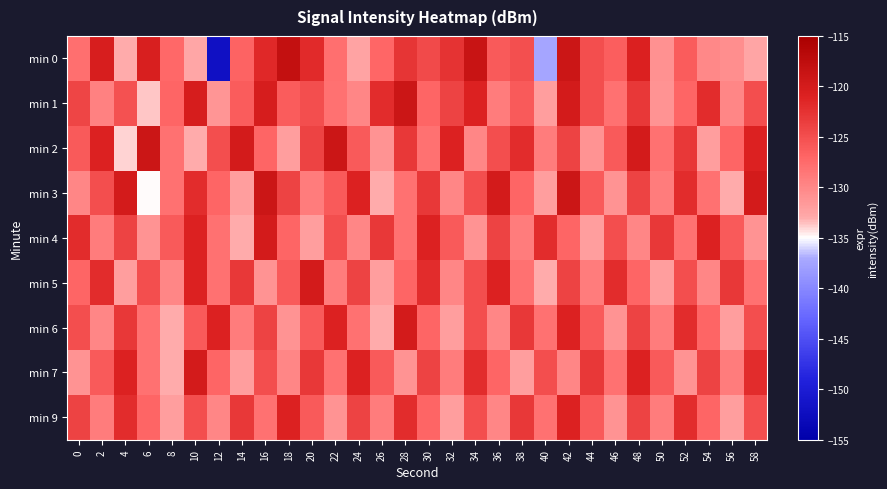

Reading left to right, extract all data points from this chart.

min 0: 0=-127.9	2=-120.4	4=-133.0	6=-120.5	8=-127.2	10=-132.7	12=-152.0	14=-126.9	16=-121.6	18=-118.0	20=-121.8	22=-128.0	24=-132.5	26=-127.2	28=-122.8	30=-124.5	32=-122.5	34=-118.6	36=-126.0	38=-125.1	40=-137.4	42=-119.0	44=-125.0	46=-126.3	48=-120.8	50=-130.9	52=-126.1	54=-130.1	56=-130.6	58=-132.6
min 1: 0=-124.1	2=-129.4	4=-125.3	6=-133.6	8=-127.0	10=-120.2	12=-131.2	14=-126.2	16=-120.3	18=-126.2	20=-125.0	22=-128.0	24=-130.0	26=-122.0	28=-119.0	30=-127.0	32=-124.0	34=-121.0	36=-129.0	38=-126.0	40=-132.0	42=-120.0	44=-125.0	46=-128.0	48=-123.0	50=-131.0	52=-127.0	54=-122.0	56=-130.0	58=-125.0
min 2: 0=-126.0	2=-121.0	4=-134.0	6=-119.0	8=-128.0	10=-133.0	12=-125.0	14=-120.0	16=-127.0	18=-132.0	20=-124.0	22=-119.0	24=-126.0	26=-131.0	28=-123.0	30=-128.0	32=-121.0	34=-130.0	36=-125.0	38=-122.0	40=-129.0	42=-124.0	44=-131.0	46=-126.0	48=-120.0	50=-128.0	52=-123.0	54=-132.0	56=-127.0	58=-121.0
min 3: 0=-130.0	2=-125.0	4=-120.0	6=-135.0	8=-128.0	10=-122.0	12=-127.0	14=-132.0	16=-119.0	18=-124.0	20=-129.0	22=-126.0	24=-121.0	26=-133.0	28=-128.0	30=-123.0	32=-130.0	34=-125.0	36=-120.0	38=-127.0	40=-132.0	42=-119.0	44=-126.0	46=-131.0	48=-124.0	50=-129.0	52=-122.0	54=-128.0	56=-133.0	58=-120.0
min 4: 0=-122.0	2=-129.0	4=-124.0	6=-131.0	8=-126.0	10=-121.0	12=-128.0	14=-133.0	16=-120.0	18=-127.0	20=-132.0	22=-125.0	24=-130.0	26=-123.0	28=-128.0	30=-121.0	32=-126.0	34=-131.0	36=-124.0	38=-129.0	40=-122.0	42=-127.0	44=-132.0	46=-125.0	48=-130.0	50=-123.0	52=-128.0	54=-121.0	56=-126.0	58=-131.0
min 5: 0=-127.0	2=-122.0	4=-132.0	6=-125.0	8=-130.0	10=-121.0	12=-128.0	14=-123.0	16=-131.0	18=-126.0	20=-120.0	22=-129.0	24=-124.0	26=-132.0	28=-127.0	30=-122.0	32=-130.0	34=-125.0	36=-121.0	38=-128.0	40=-133.0	42=-124.0	44=-129.0	46=-122.0	48=-127.0	50=-132.0	52=-125.0	54=-130.0	56=-123.0	58=-128.0
min 6: 0=-125.0	2=-130.0	4=-123.0	6=-128.0	8=-133.0	10=-126.0	12=-121.0	14=-129.0	16=-124.0	18=-131.0	20=-126.0	22=-121.0	24=-128.0	26=-133.0	28=-120.0	30=-127.0	32=-132.0	34=-125.0	36=-130.0	38=-123.0	40=-128.0	42=-121.0	44=-126.0	46=-131.0	48=-124.0	50=-129.0	52=-122.0	54=-127.0	56=-132.0	58=-125.0
min 7: 0=-131.0	2=-126.0	4=-121.0	6=-128.0	8=-133.0	10=-120.0	12=-127.0	14=-132.0	16=-125.0	18=-130.0	20=-123.0	22=-128.0	24=-121.0	26=-126.0	28=-131.0	30=-124.0	32=-129.0	34=-122.0	36=-127.0	38=-132.0	40=-125.0	42=-130.0	44=-123.0	46=-128.0	48=-121.0	50=-126.0	52=-131.0	54=-124.0	56=-129.0	58=-122.0
min 9: 0=-124.0	2=-129.0	4=-122.0	6=-127.0	8=-132.0	10=-125.0	12=-130.0	14=-123.0	16=-128.0	18=-121.0	20=-126.0	22=-131.0	24=-124.0	26=-129.0	28=-122.0	30=-127.0	32=-132.0	34=-125.0	36=-130.0	38=-123.0	40=-128.0	42=-121.0	44=-126.0	46=-131.0	48=-124.0	50=-129.0	52=-122.0	54=-127.0	56=-132.0	58=-125.0